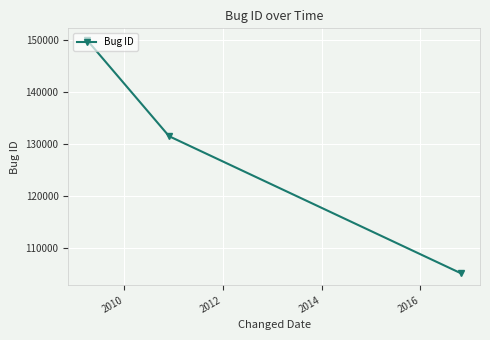

Count the number of categories in the chart.

3